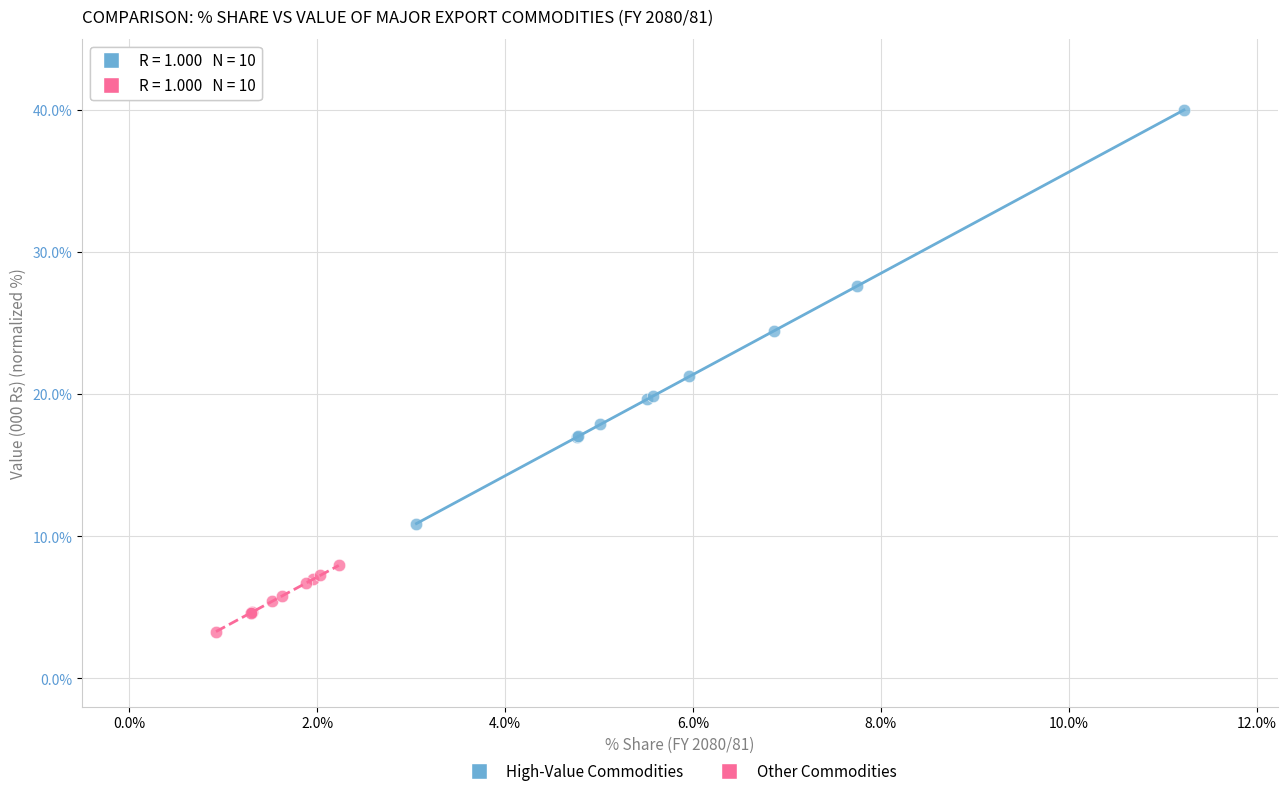

What are all the series names shown in the legend?

High-Value Commodities, Other Commodities